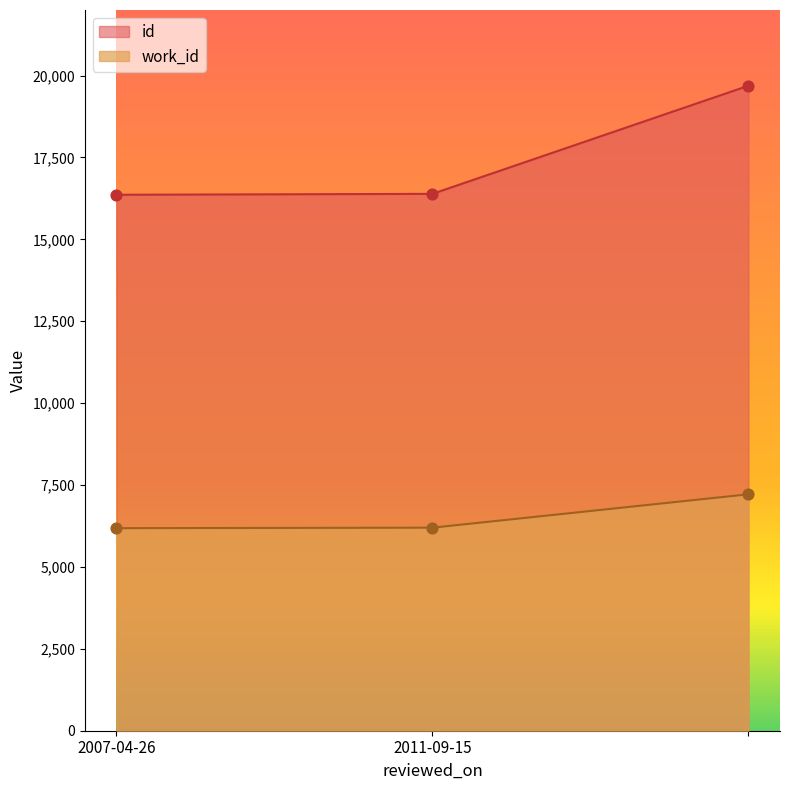

Which series has the largest total across all categories?

id